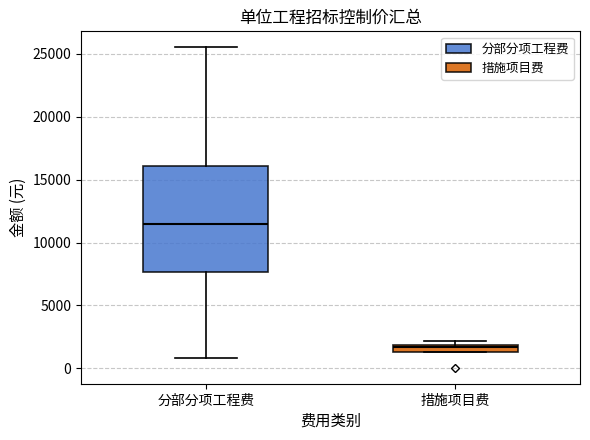

Comparing the boxes themselves (not the whiskers), which one is the tallest?

分部分项工程费